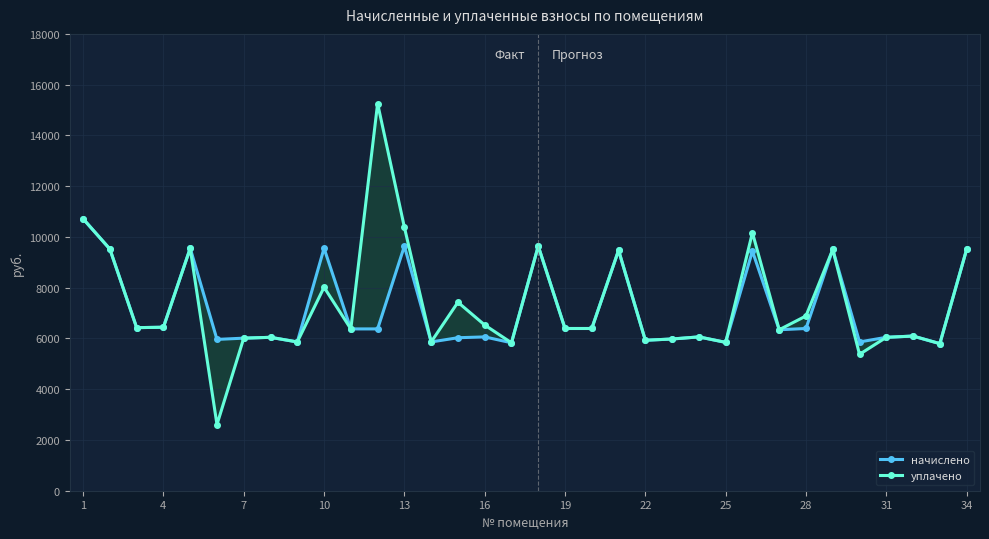

What is the smallest value displayed?

2608.2